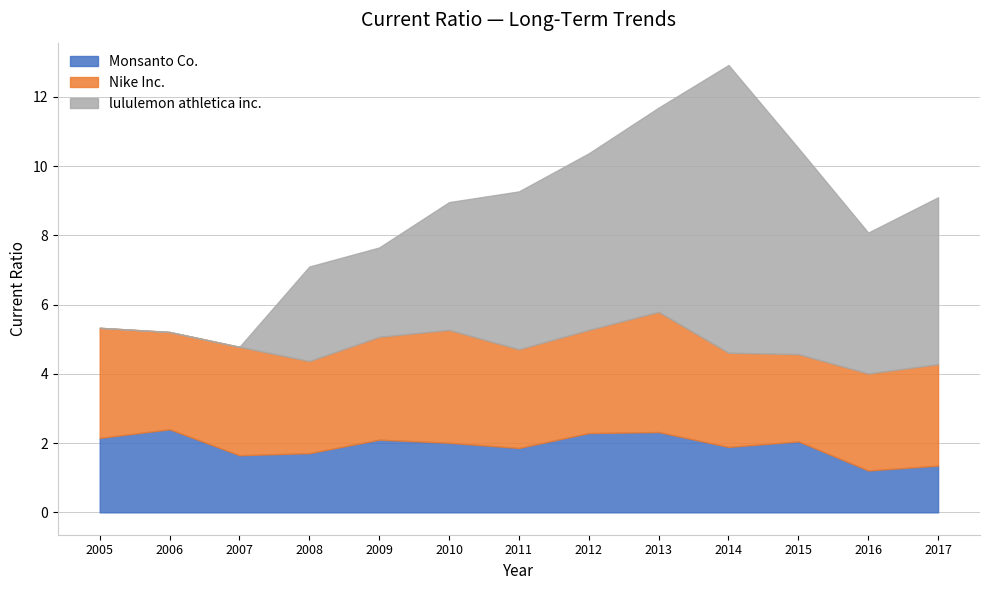

What is the maximum value for lululemon athletica inc.?

8.3